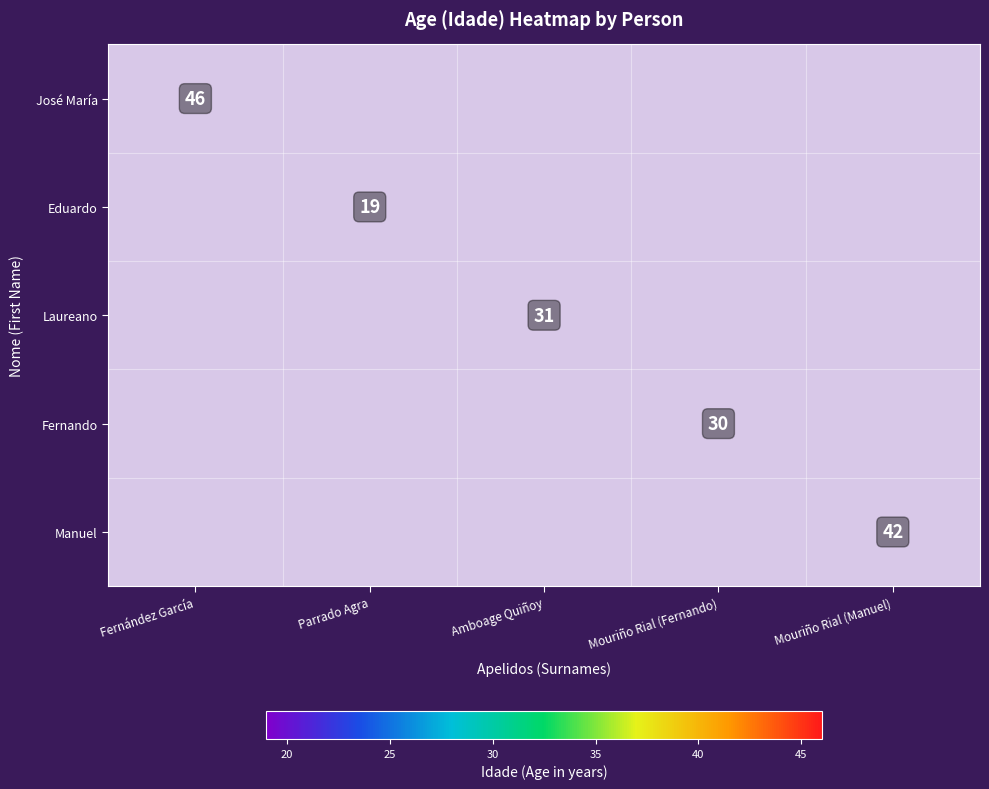

The value of Eduardo at Parrado Agra is 19. True or false?

True